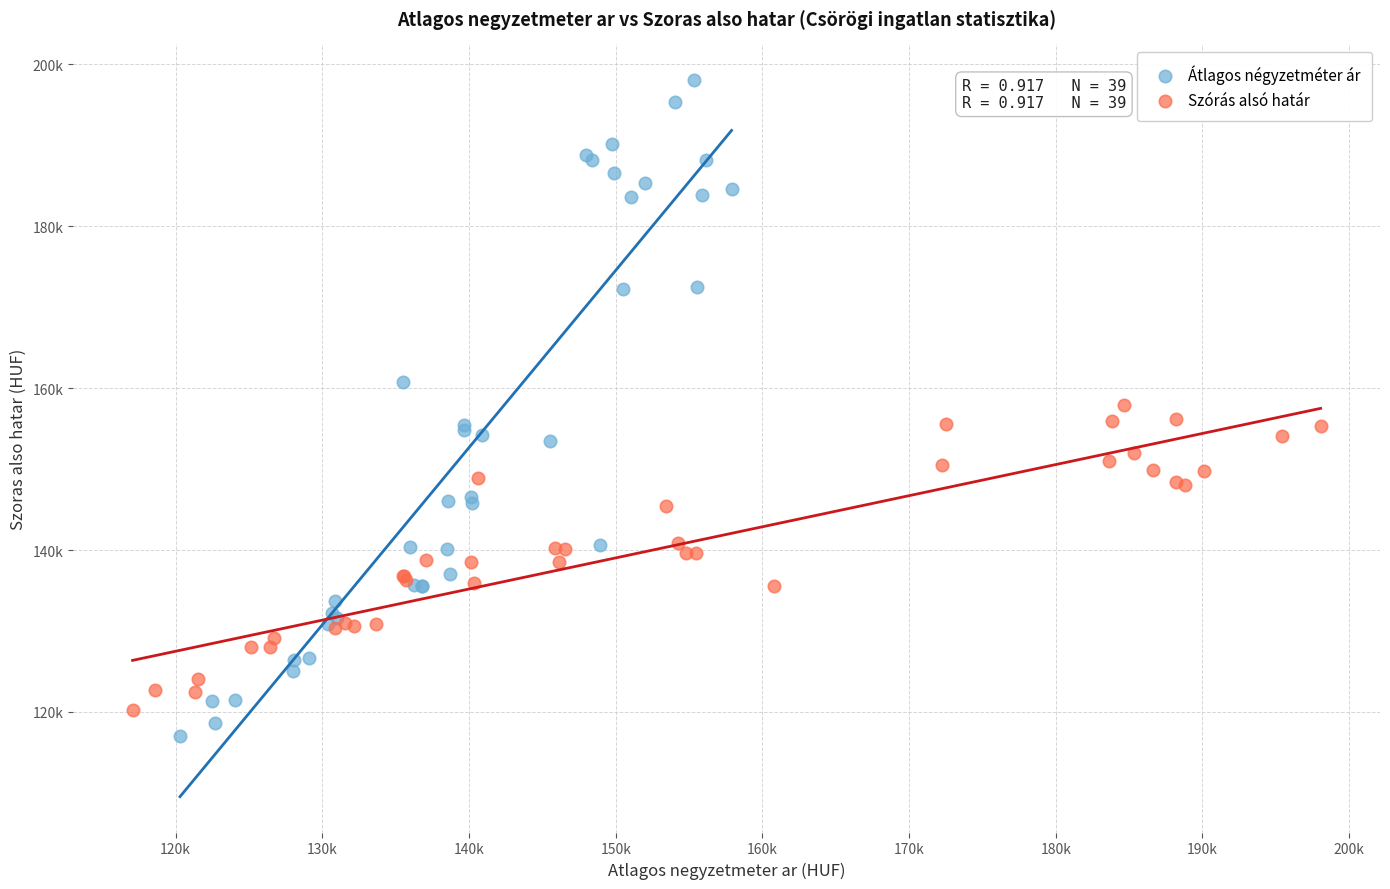

What are all the series names shown in the legend?

Átlagos négyzetméter ár, Szórás alsó határ